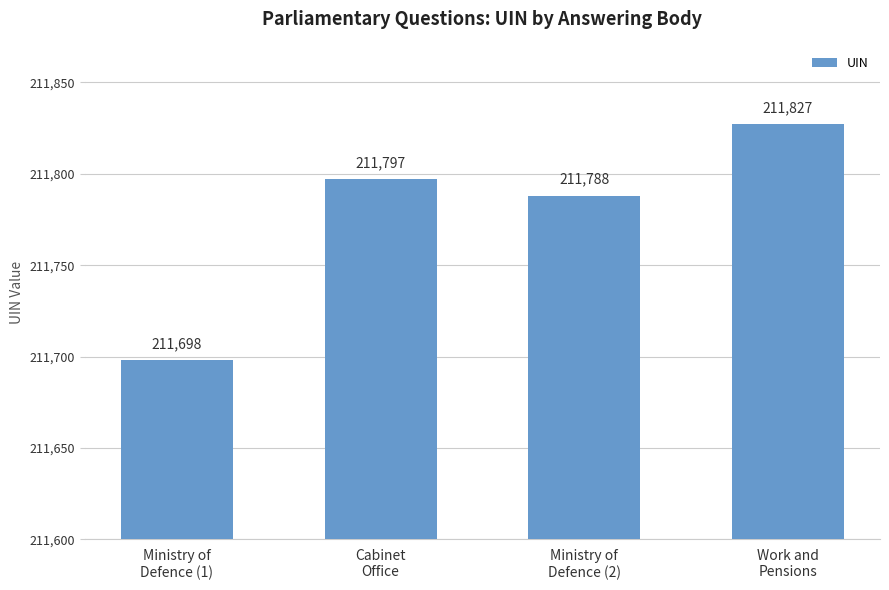

What is the approximate value at Cabinet
Office, to the nearest 10?

211800